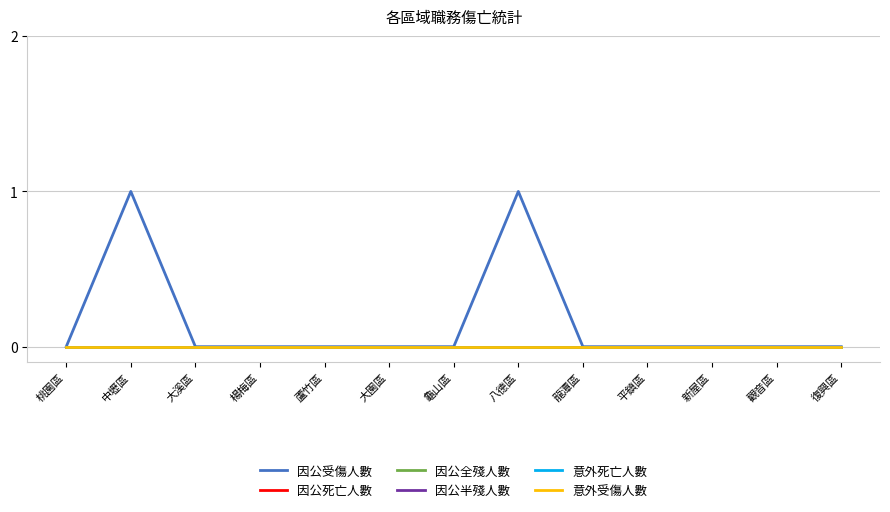

Does the chart display data point markers on the line(s)?

No